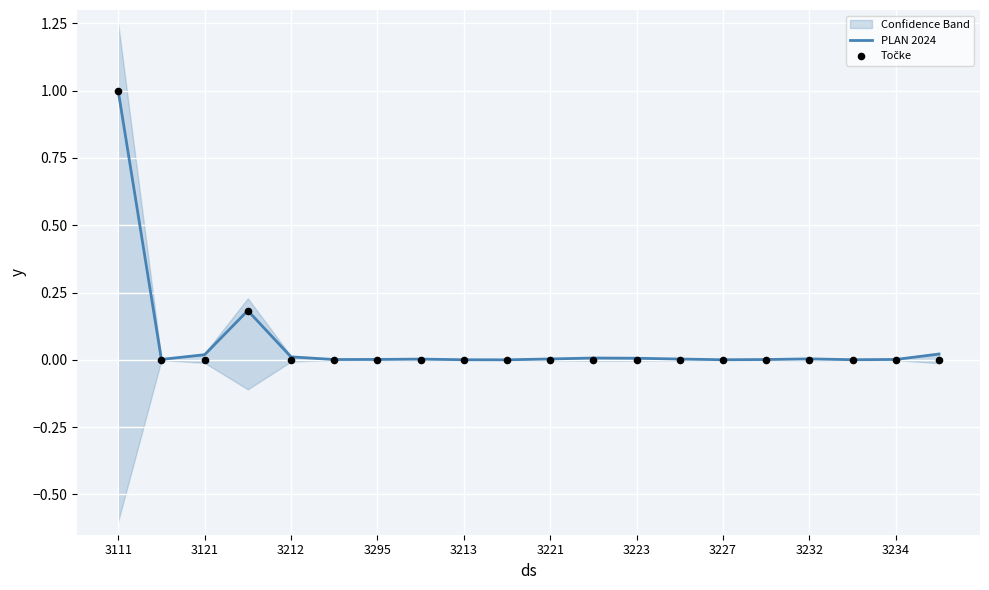

Which category has the highest value in the PLAN 2024 series?

3111